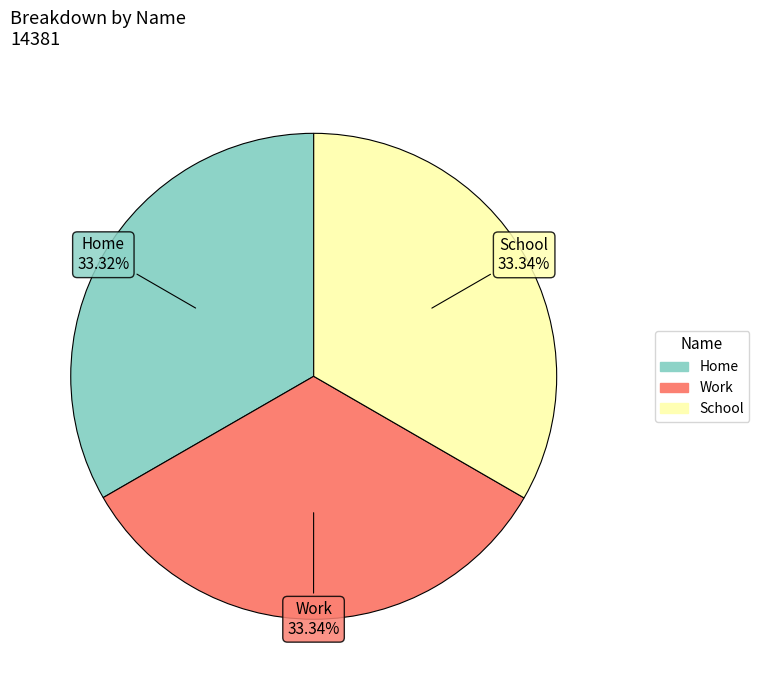

To the nearest percent, what is the combined percentage of School and Home?

67%